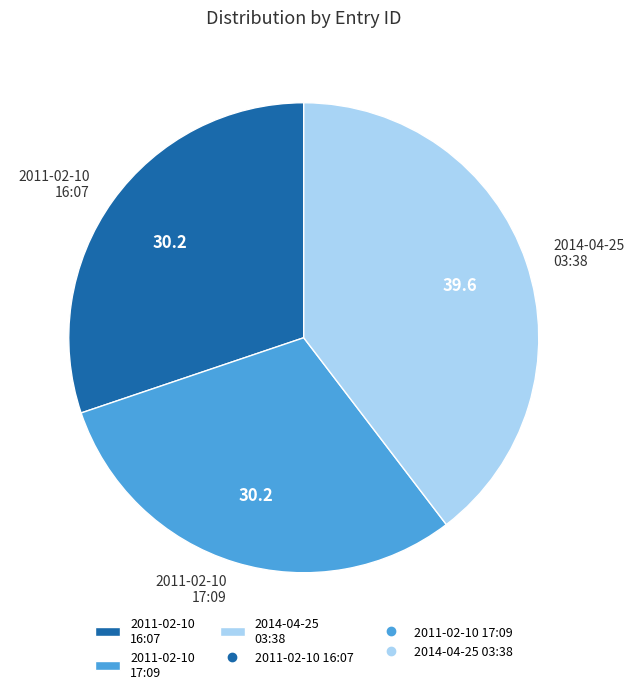

The 2011-02-10 17:09 slice represents 24% of the pie. True or false?

False